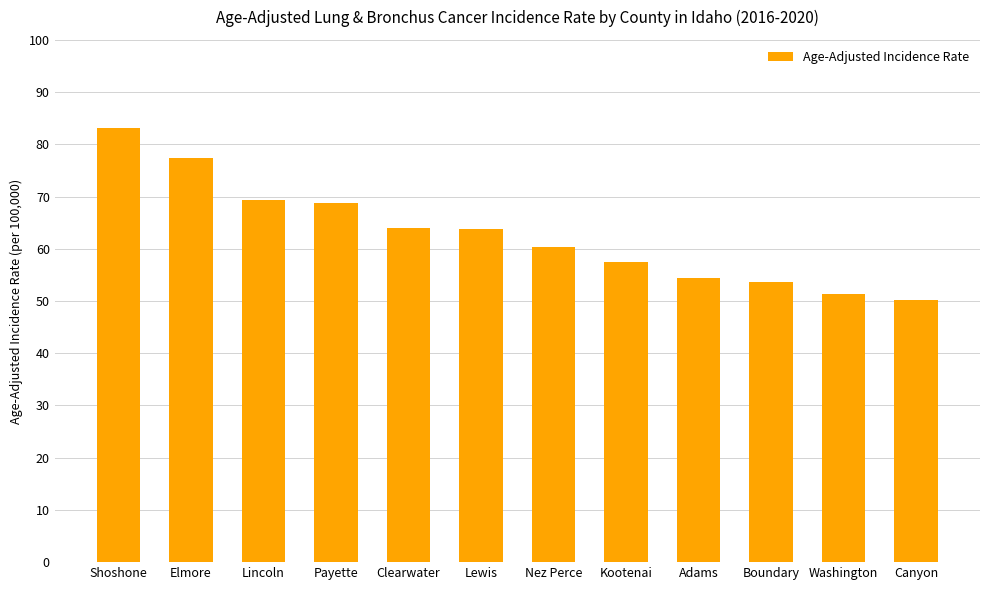

How many bars are there in total?

12